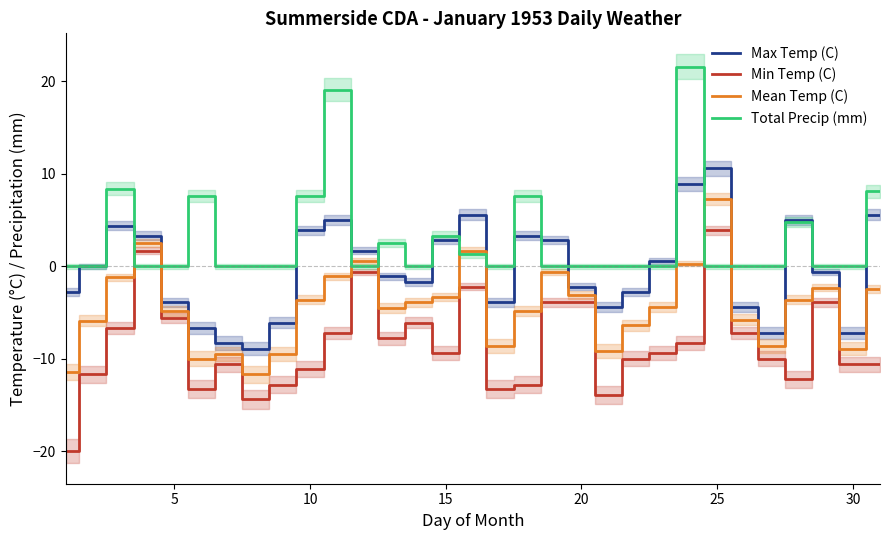

What are all the series names shown in the legend?

Max Temp (C), Min Temp (C), Mean Temp (C), Total Precip (mm)